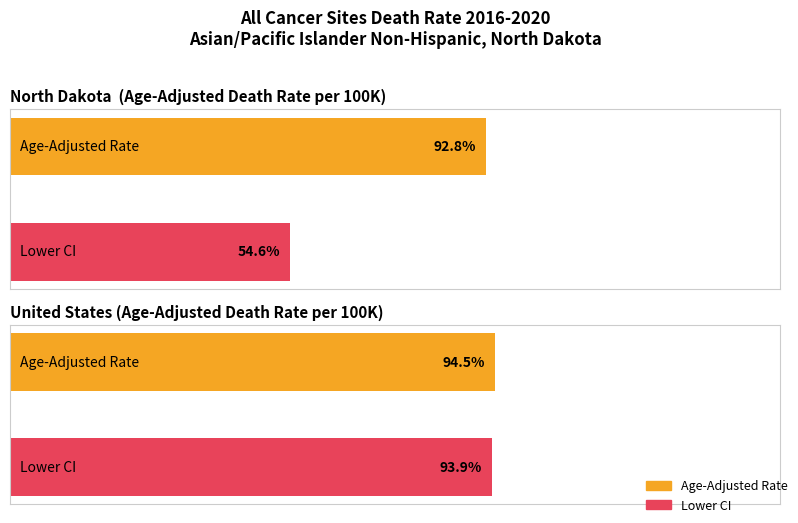

Is it true that Lower CI equals 26.9 at North Dakota?

False